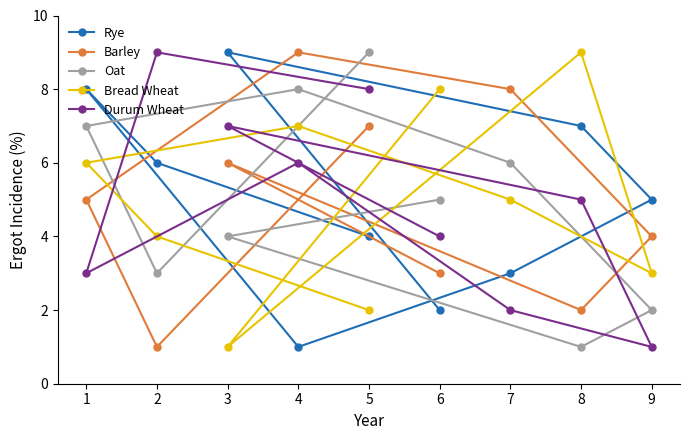

List the labels in order of Rye value, largest first.

3, 1, 8, 2, 9, 5, 7, 6, 4